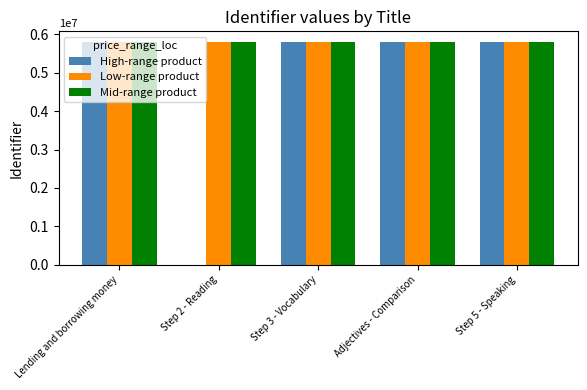

Is it true that Mid-range product equals 3031232 at Adjectives - Comparison?

False